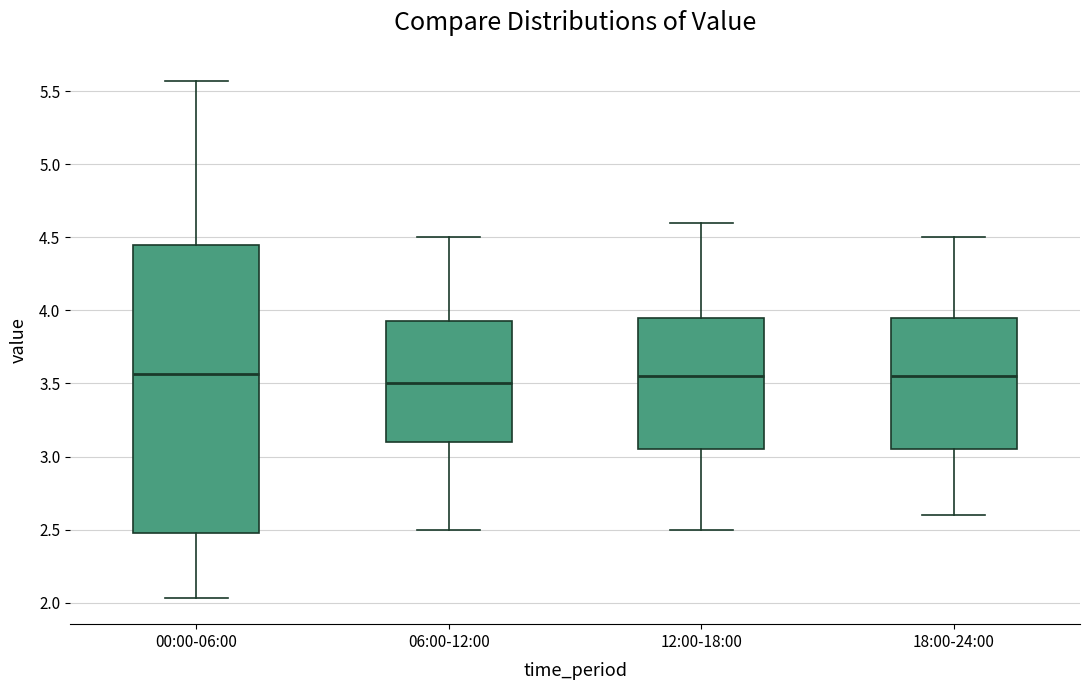

Reading left to right, transcribe this box plot: for each box, give where its median line is, the range the box spans, and where its two whiskers end, as read against the y-axis. The values are not printed on the chart, so give them approximately, as read against the axis.

00:00-06:00: median 3.55, box 2.50 to 4.45, whiskers 2.05 to 5.55
06:00-12:00: median 3.50, box 3.10 to 3.95, whiskers 2.50 to 4.50
12:00-18:00: median 3.55, box 3.05 to 3.95, whiskers 2.50 to 4.60
18:00-24:00: median 3.55, box 3.05 to 3.95, whiskers 2.60 to 4.50